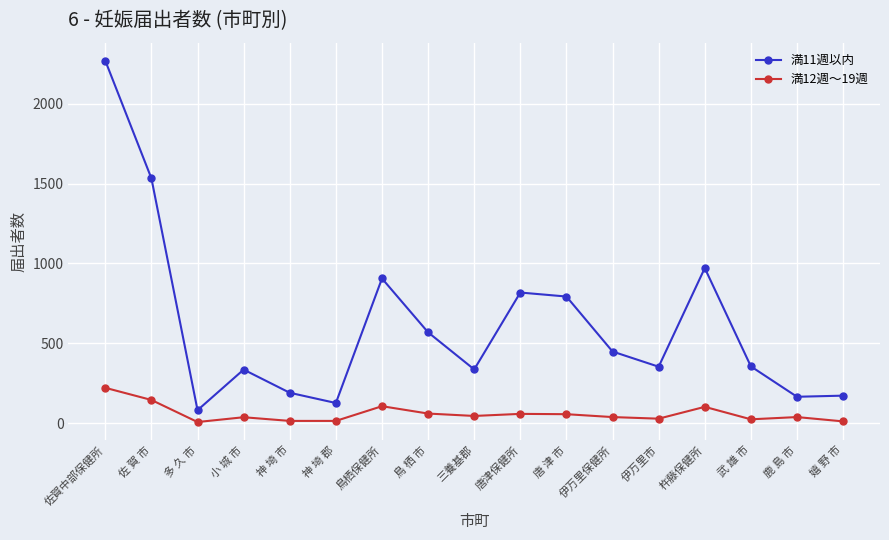

What is the value of the 満11週以内 point at the 11th from the left?

793